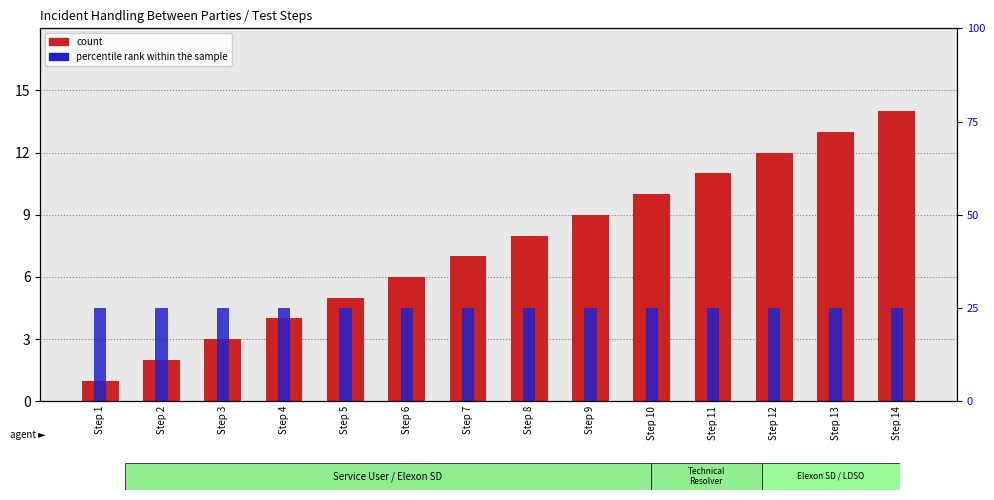

How many bars are there in total?

28